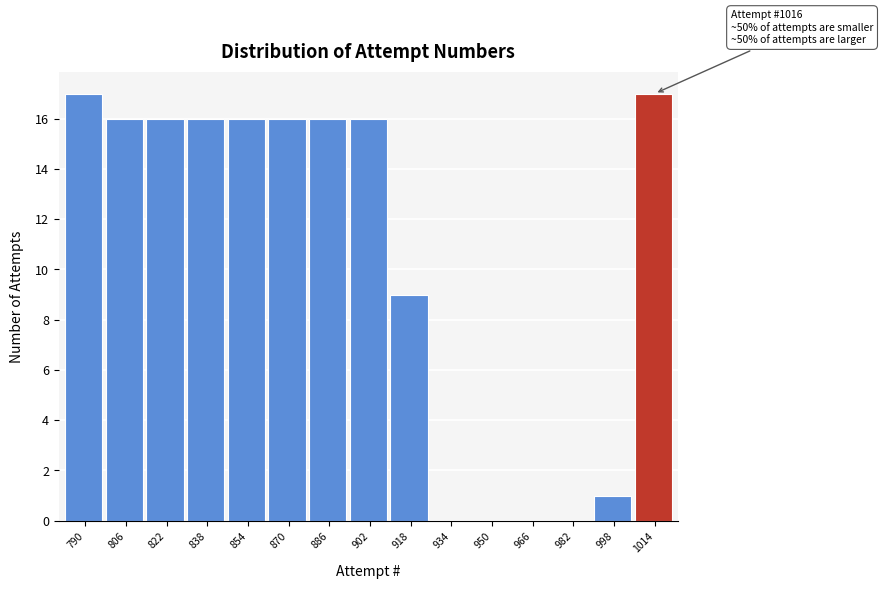

Reading left to right, what are all the values shown in this chart?

790=17	806=16	822=16	838=16	854=16	870=16	886=16	902=16	918=9	934=0	950=0	966=0	982=0	998=1	1014=17